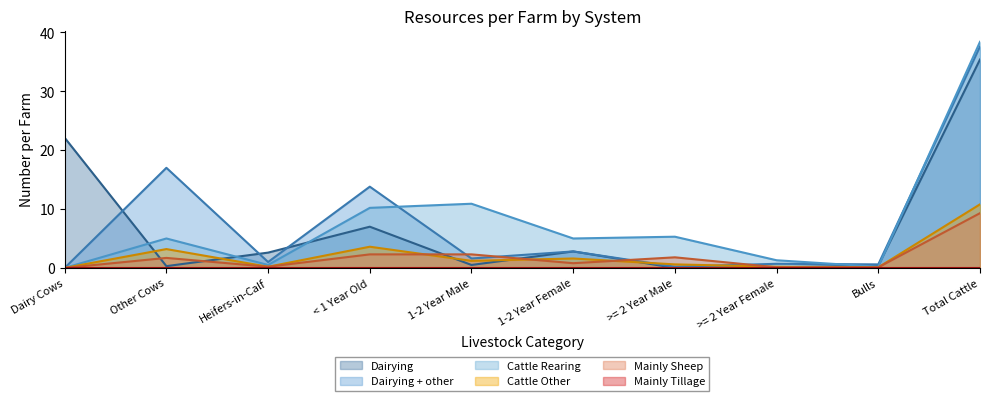

How many values in the Cattle Rearing series exceed 5?

4